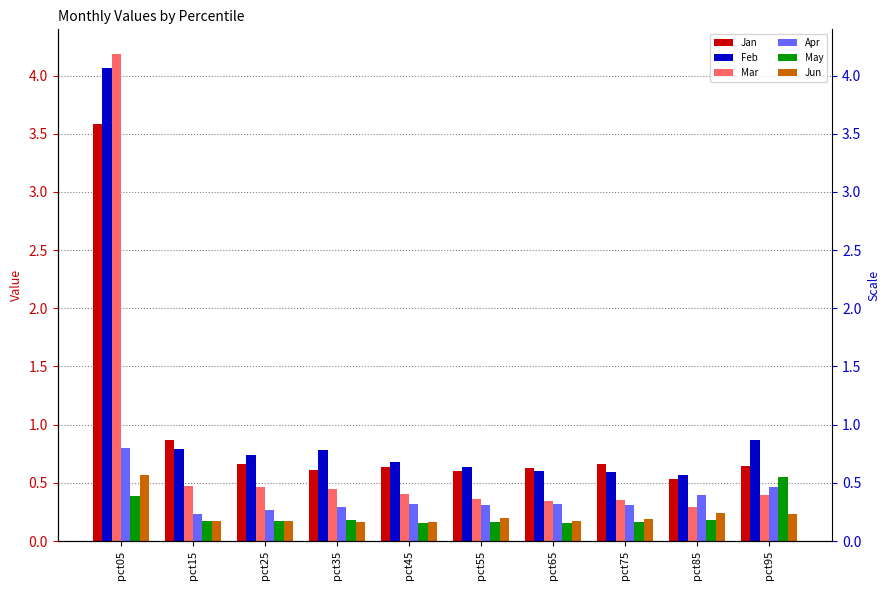

Is the value of Mar at pct35 greater than the value of May at pct75?

Yes